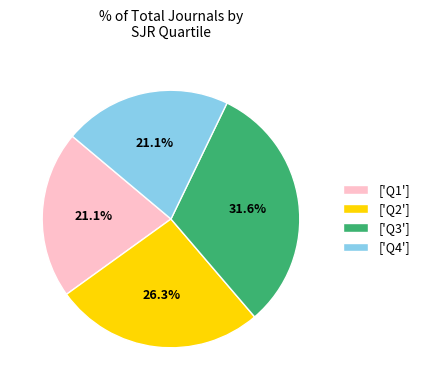

Is the sum of ['Q3'] and ['Q2'] greater than half?

Yes